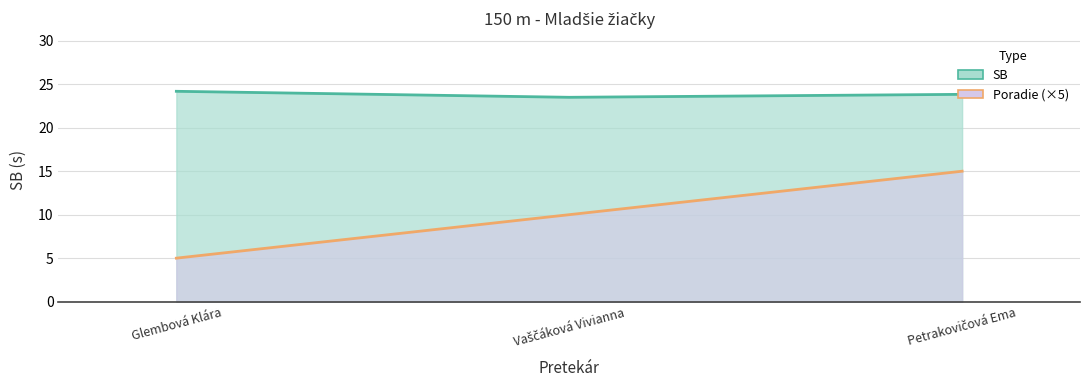

Reading left to right, list all the values displayed in this chart.

SB: Glembová Klára=24.2	Vaščáková Vivianna=23.5	Petrakovičová Ema=23.8
Poradie: Glembová Klára=5.0	Vaščáková Vivianna=10.0	Petrakovičová Ema=15.0